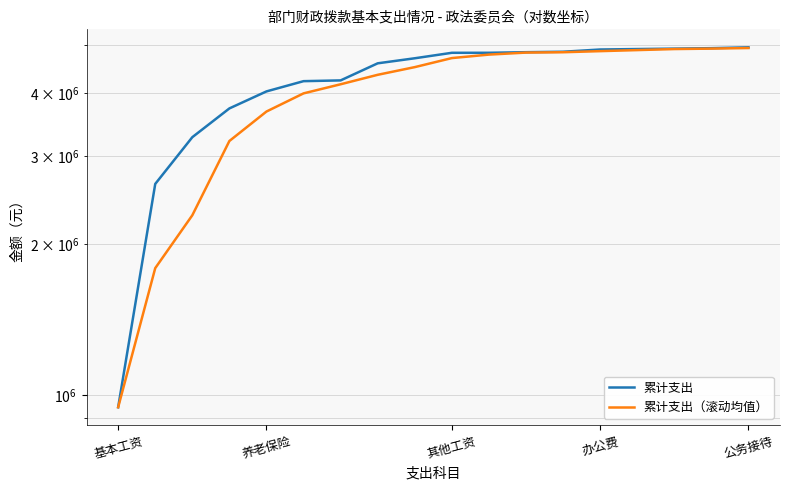

True or false: 累计支出（滚动均值） and 累计支出 cross at least once.

False